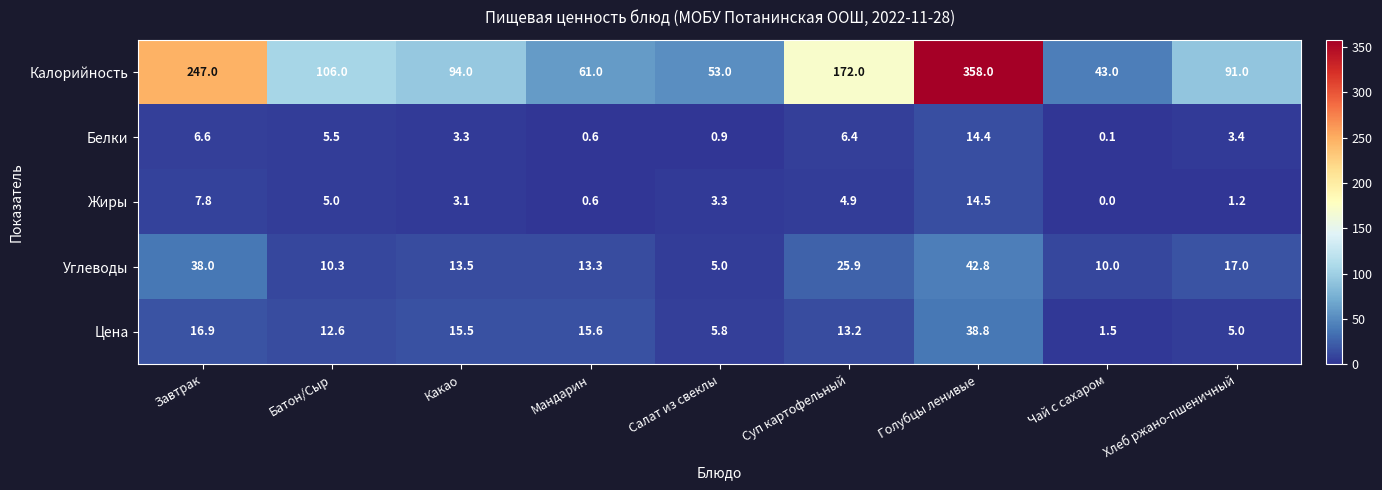

What is the maximum value shown in the chart?

358.0